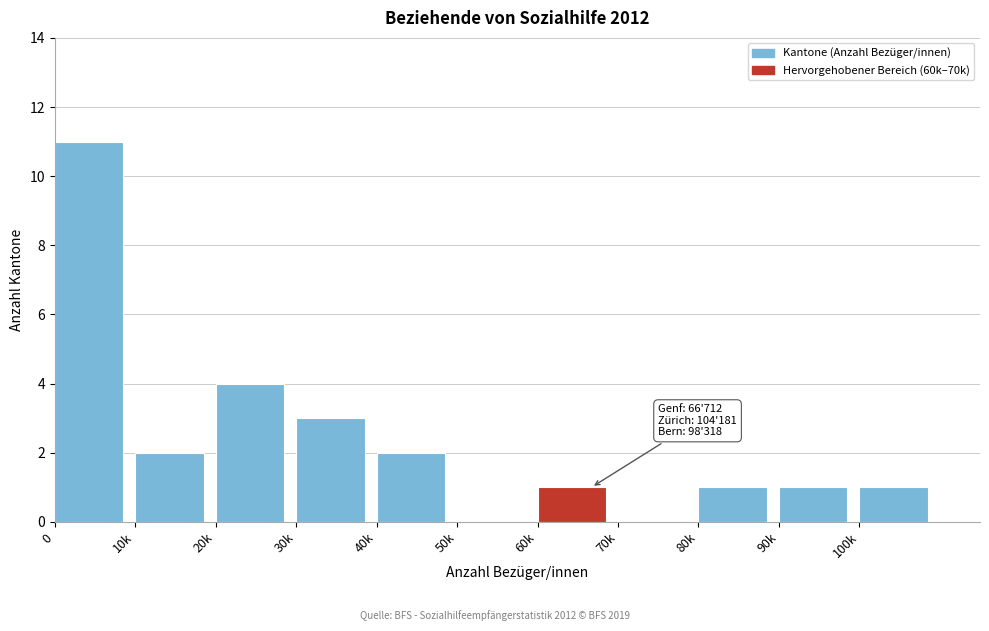

Reading left to right, what are all the values shown in this chart?

0=11	10k=2	20k=4	30k=3	40k=2	50k=0	60k=1	70k=0	80k=1	90k=1	100k=1